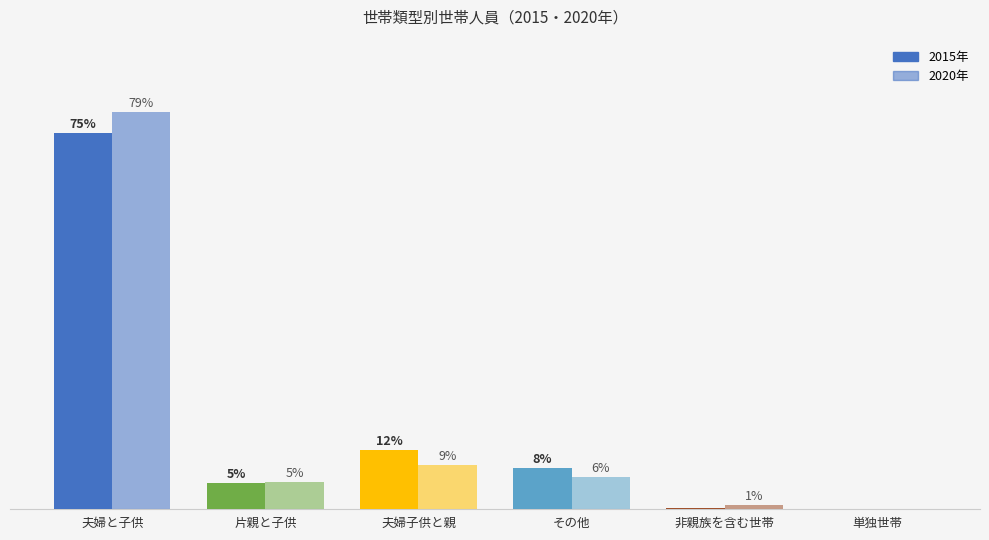

Are the bars grouped side by side (vs. stacked)?

Yes